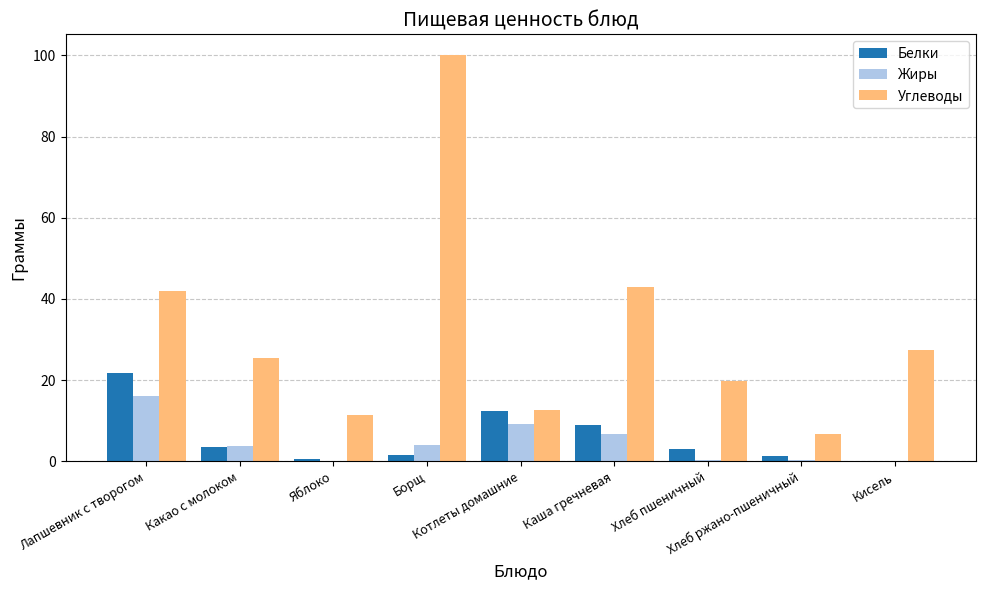

How many series are shown in this chart?

3